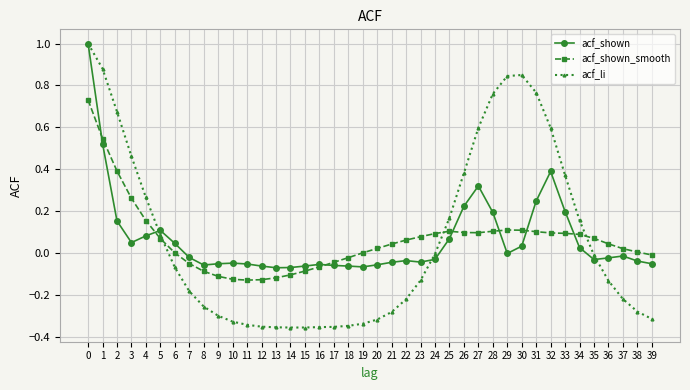

How many categories are shown in the chart?

40